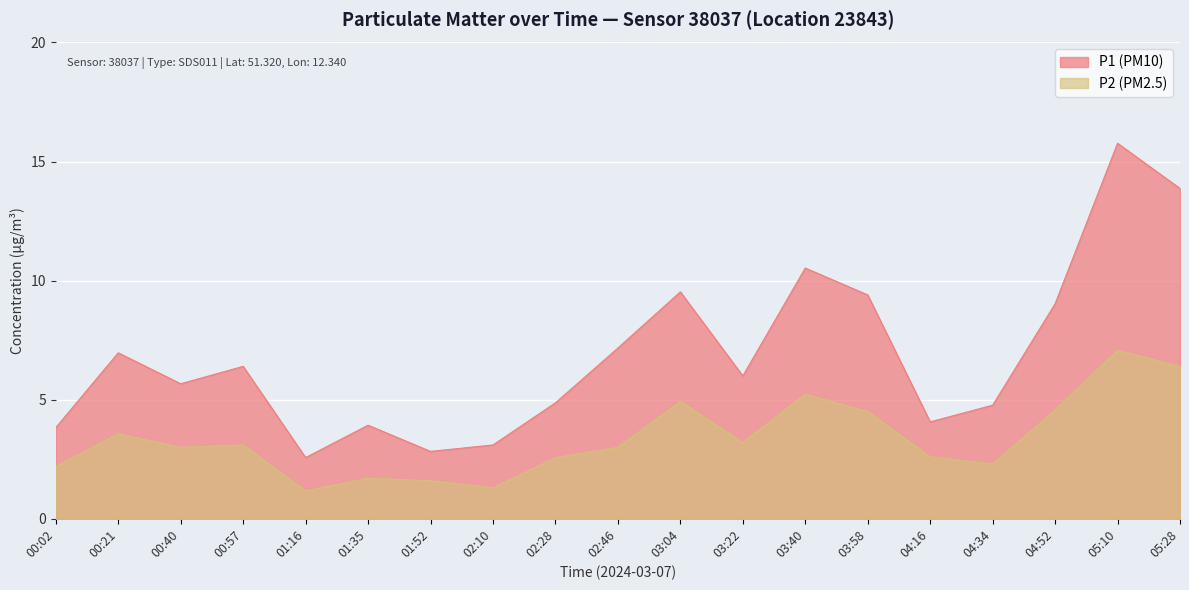

Where is P2 (PM2.5) nearest to the value 4?

00:21